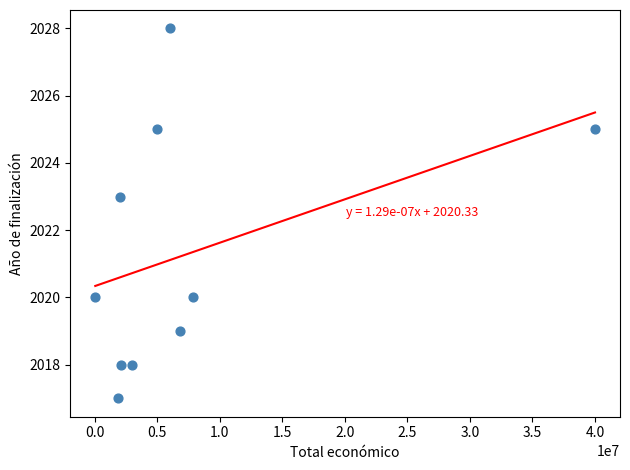

What Y value in the scatter plot is closest to 2022?

2023